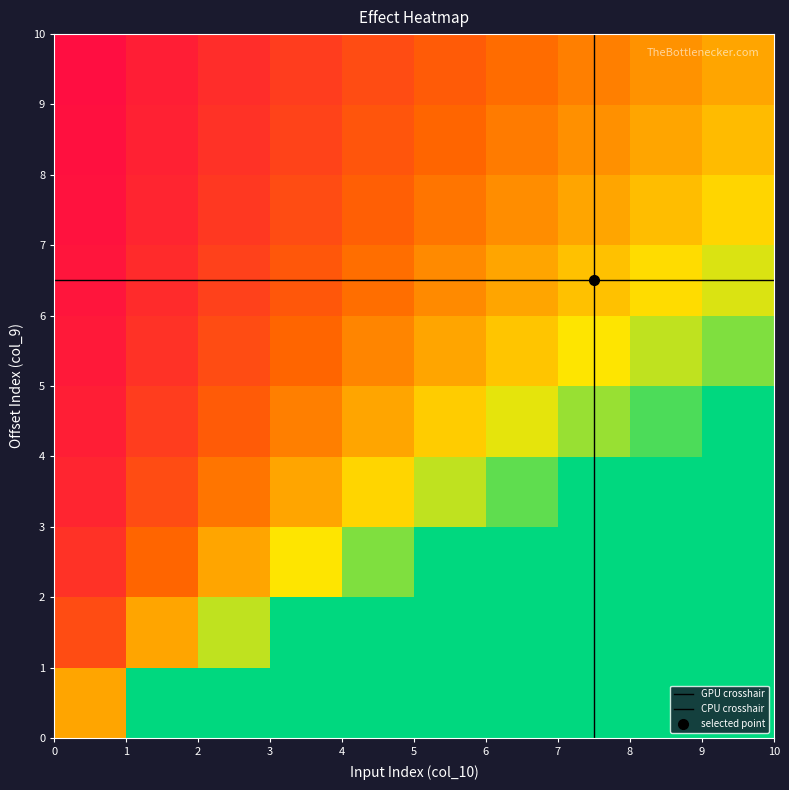

Reading right to left, what are all the values shown in this chart?

Row0: 100.0	90.0	80.0	70.0	60.0	50.0	40.0	30.0	20.0	10.0
Row1: 83.3	75.0	66.7	58.3	50.0	41.7	33.3	25.0	16.7	8.3
Row2: 62.5	56.2	50.0	43.7	37.5	31.2	25.0	18.7	12.5	6.2
Row3: 55.6	50.0	44.4	38.9	33.3	27.8	22.2	16.7	11.1	5.6
Row4: 50.0	45.0	40.0	35.0	30.0	25.0	20.0	15.0	10.0	5.0
Row5: 71.4	64.3	57.1	50.0	42.9	35.7	28.6	21.4	14.3	7.1
Row6: 100.0	100.0	100.0	87.5	75.0	62.5	50.0	37.5	25.0	12.5